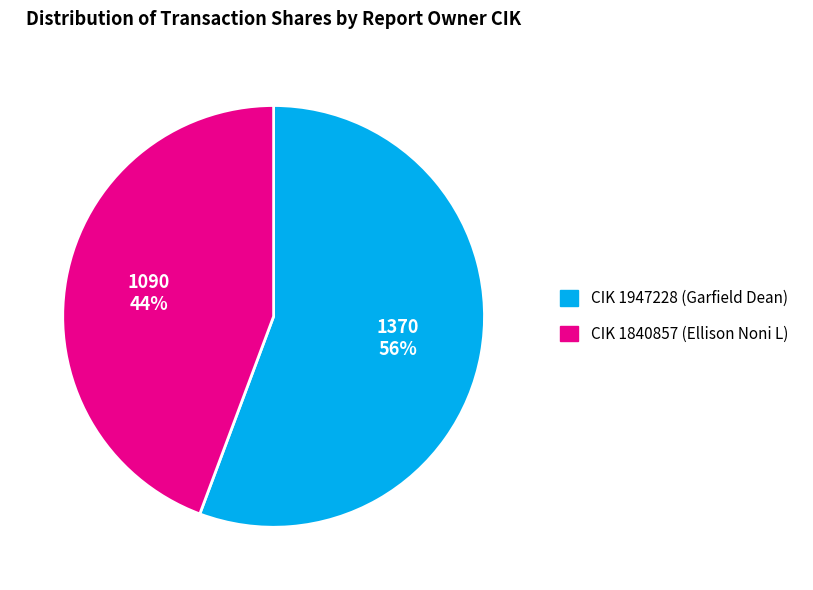

Count the number of slices in the pie.

2